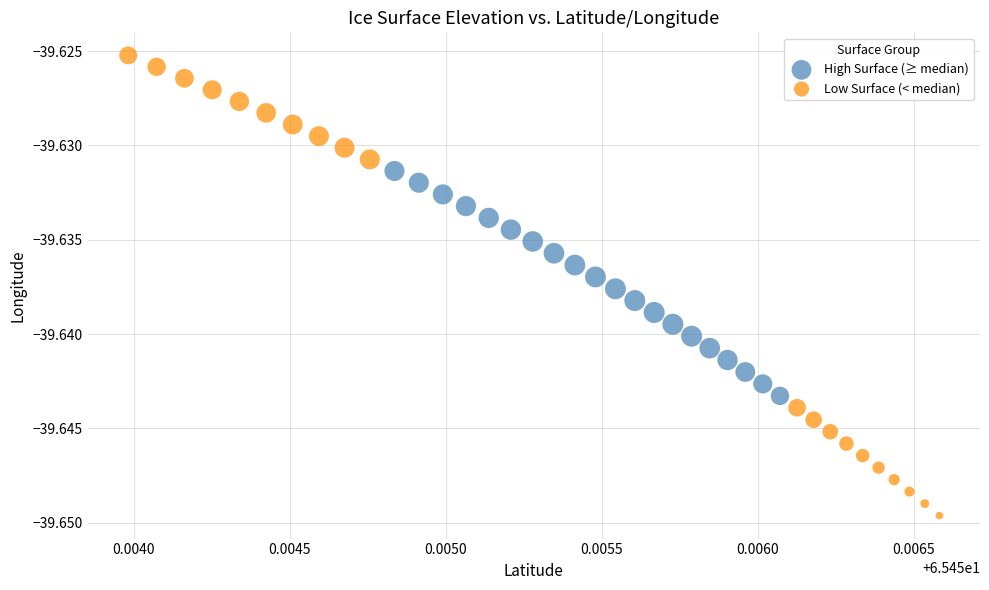

Which series reaches the minimum Y coordinate?

Low Surface (< median)